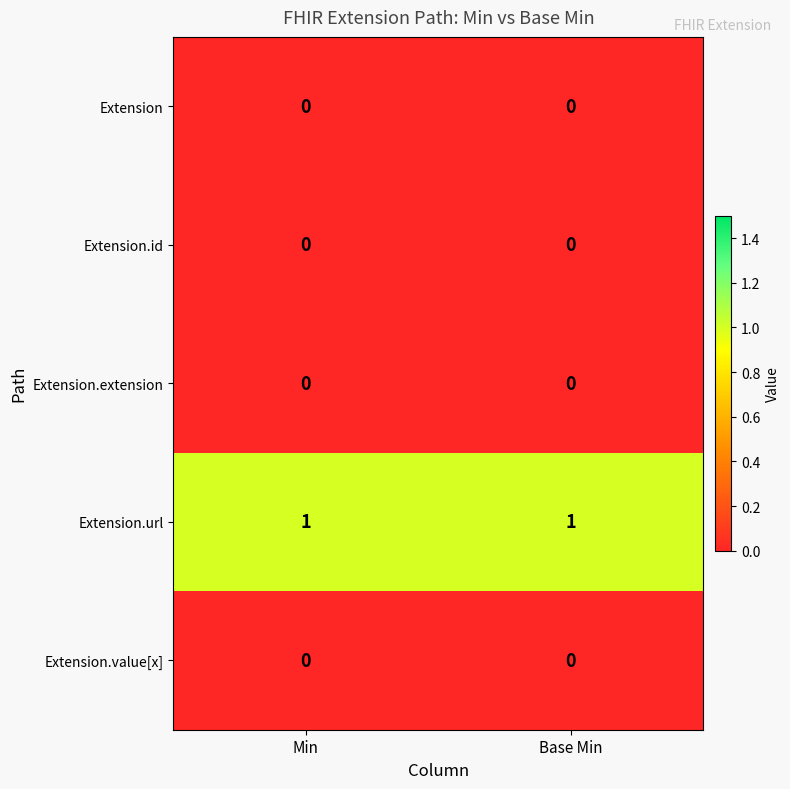

The value of Extension.extension at Base Min is 0. True or false?

True